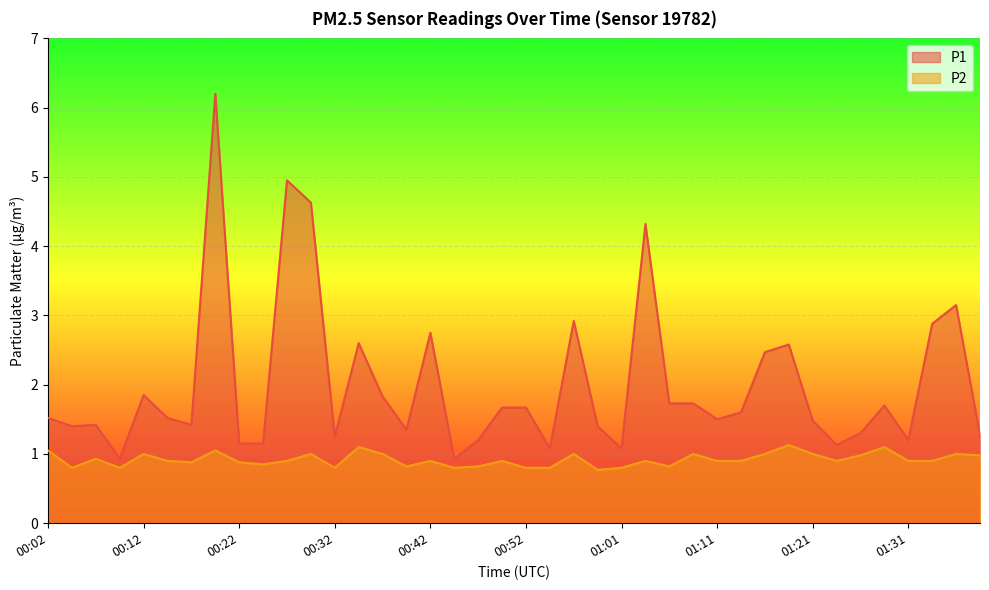

Is it true that P2 equals 0.8 at 00:44?

True